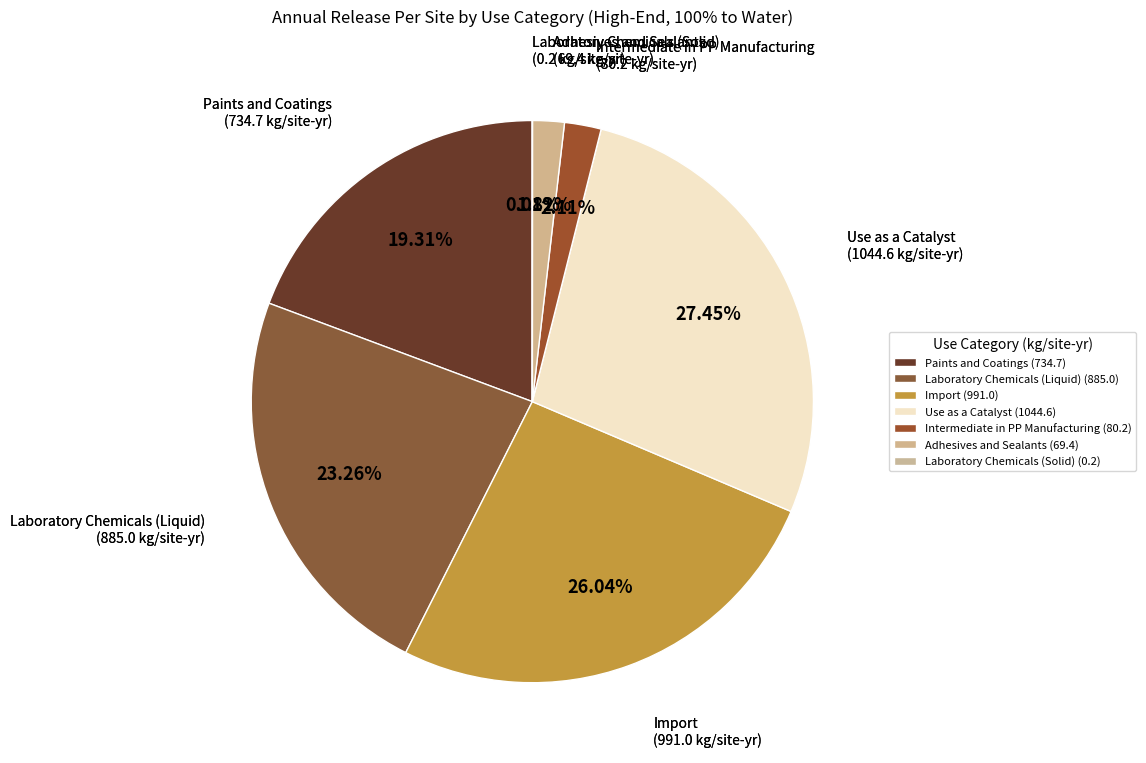

What percentage is the Adhesives and Sealants slice, to the nearest percent?

2%